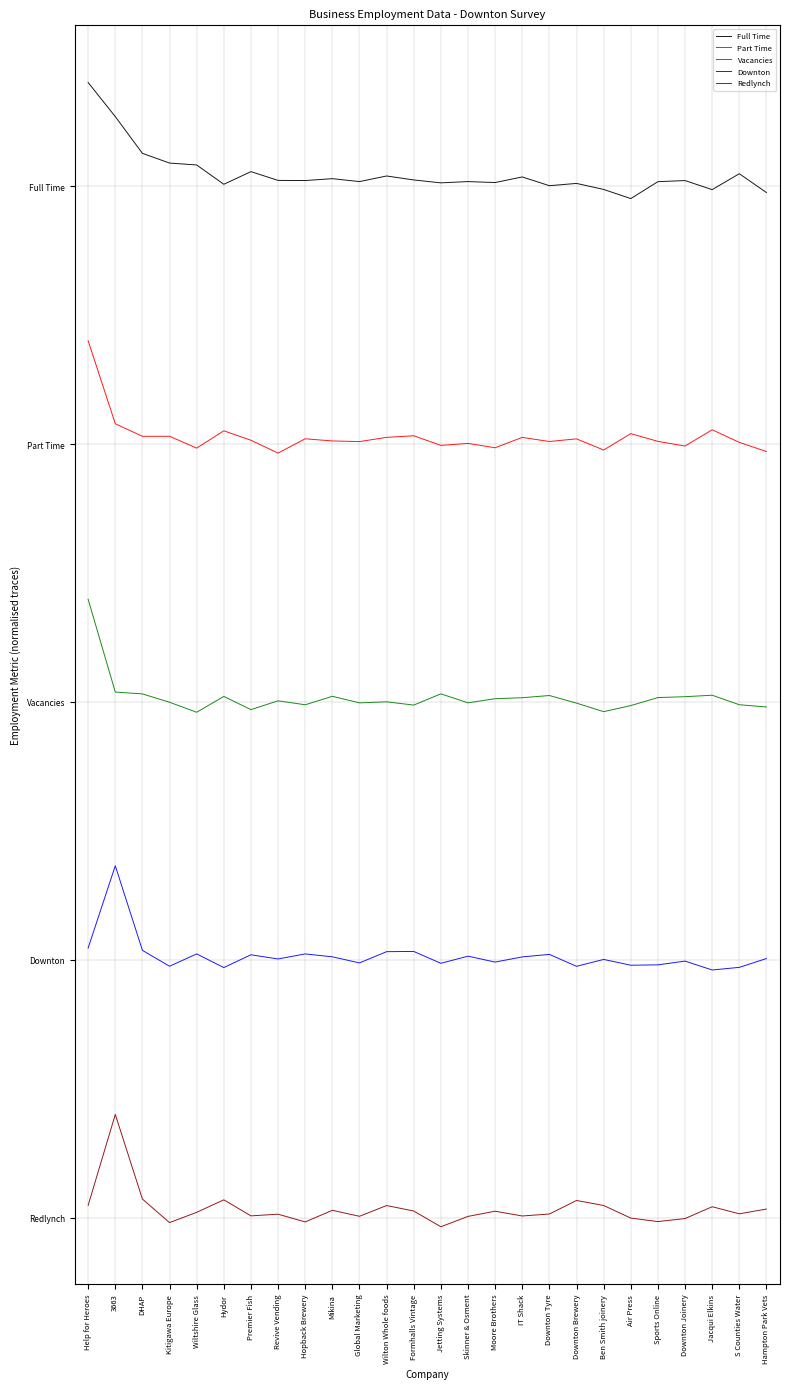

Rank the series by their average value, from lowest to highest.

Redlynch, Downton, Vacancies, Part Time, Full Time